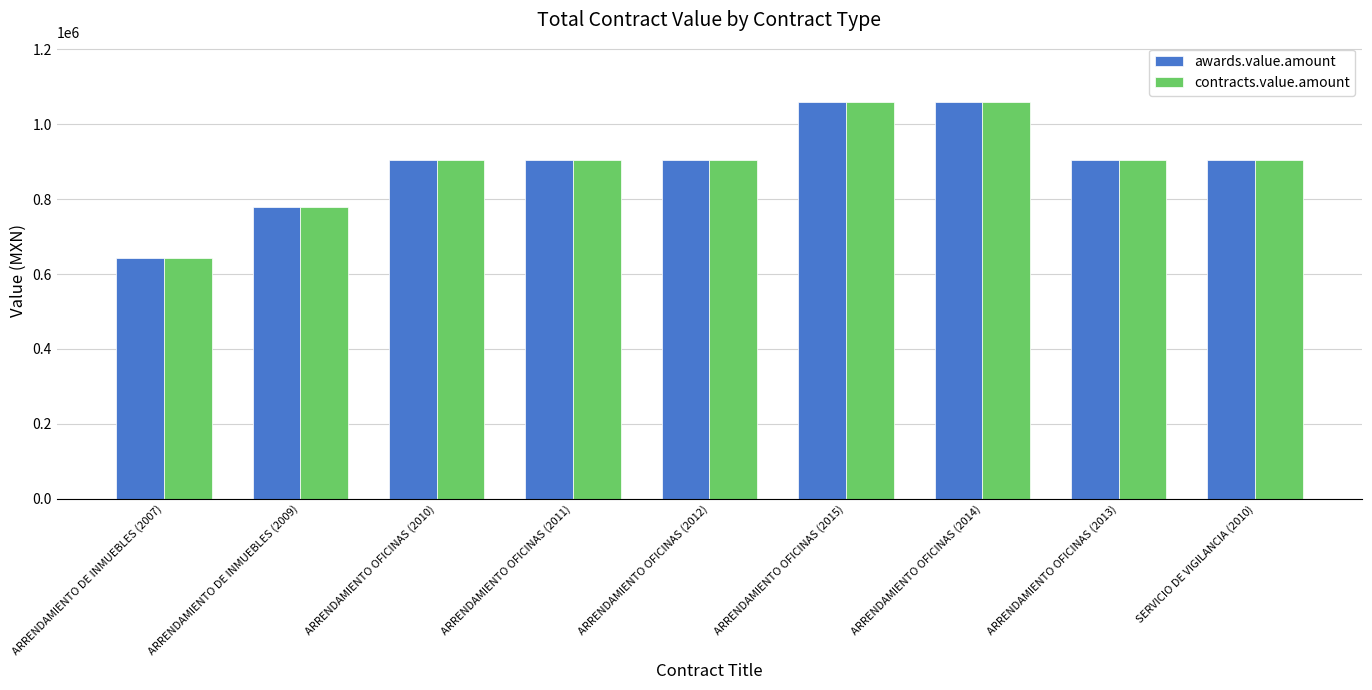

Is the value of awards.value.amount at ARRENDAMIENTO OFICINAS (2013) greater than the value of contracts.value.amount at ARRENDAMIENTO DE INMUEBLES (2007)?

Yes